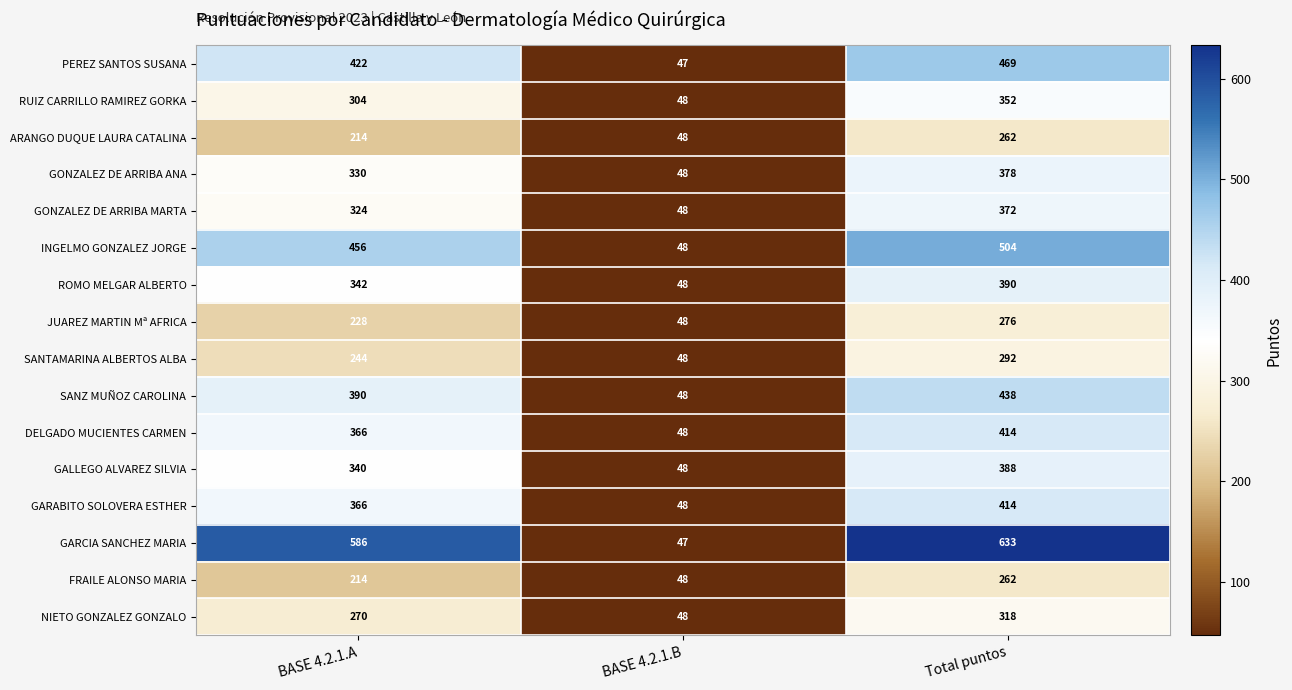

List the labels in order of GARCIA SANCHEZ MARIA value, largest first.

Total puntos, BASE 4.2.1.A, BASE 4.2.1.B